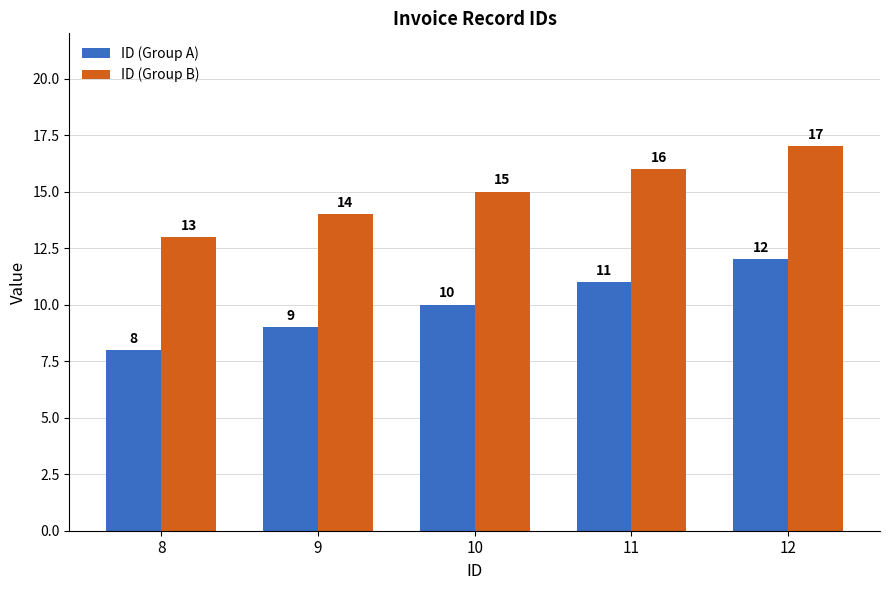

Count the number of data series in this chart.

2